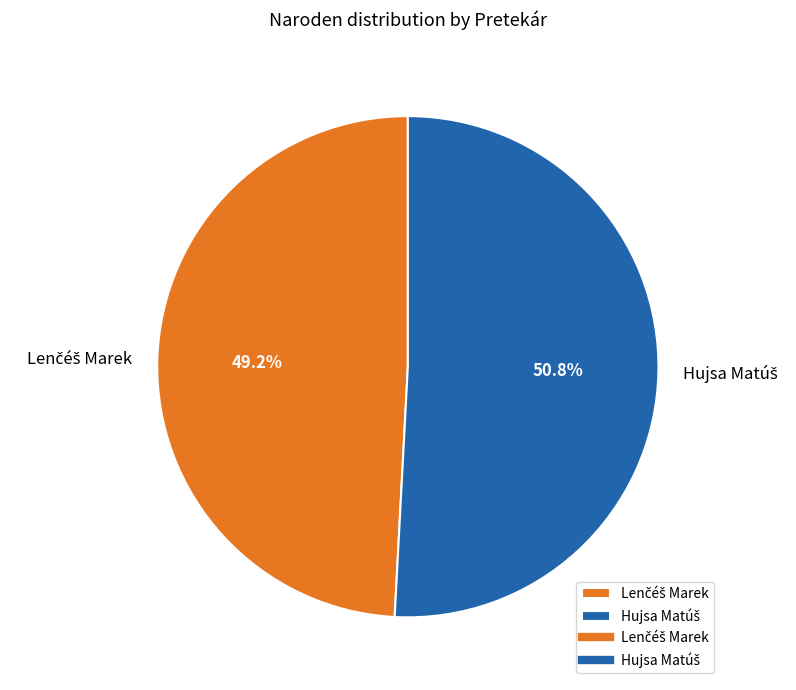

Between Lenčéš Marek and Hujsa Matúš, which is larger?

Hujsa Matúš